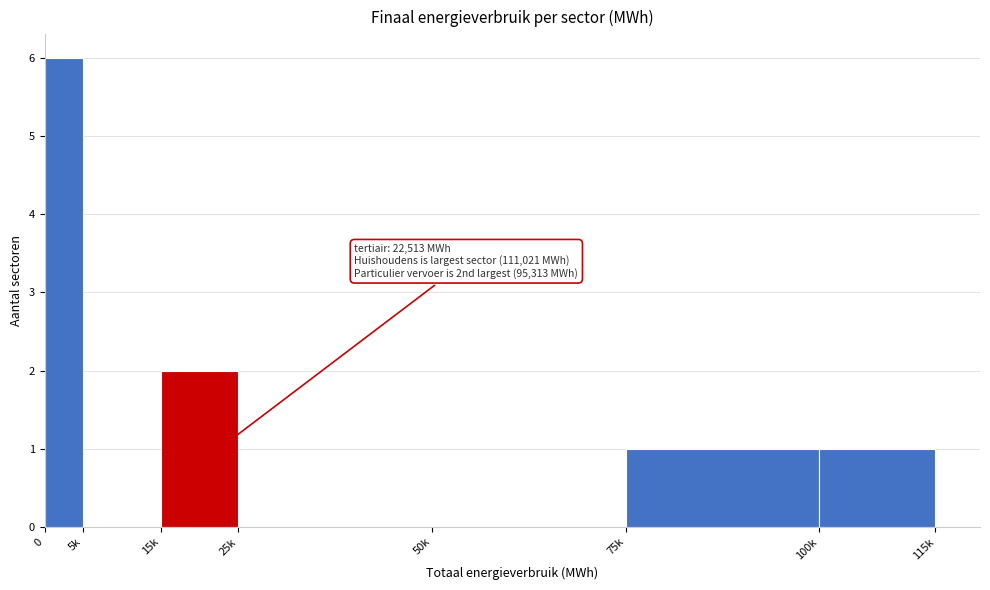

Reading right to left, what are all the values shown in this chart?

100k=1	75k=1	50k=0	25k=0	15k=2	5k=0	0=6